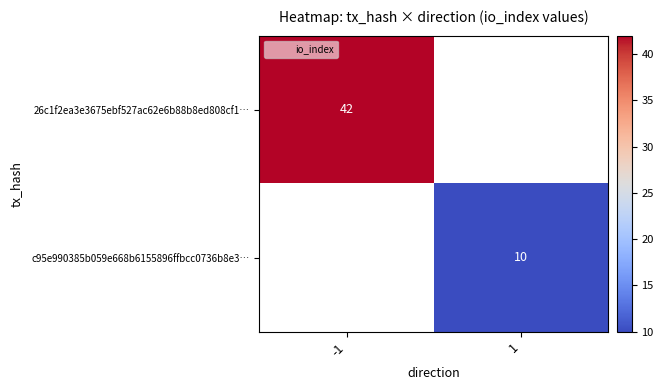

At how many categories does at least one series exceed 32?

1